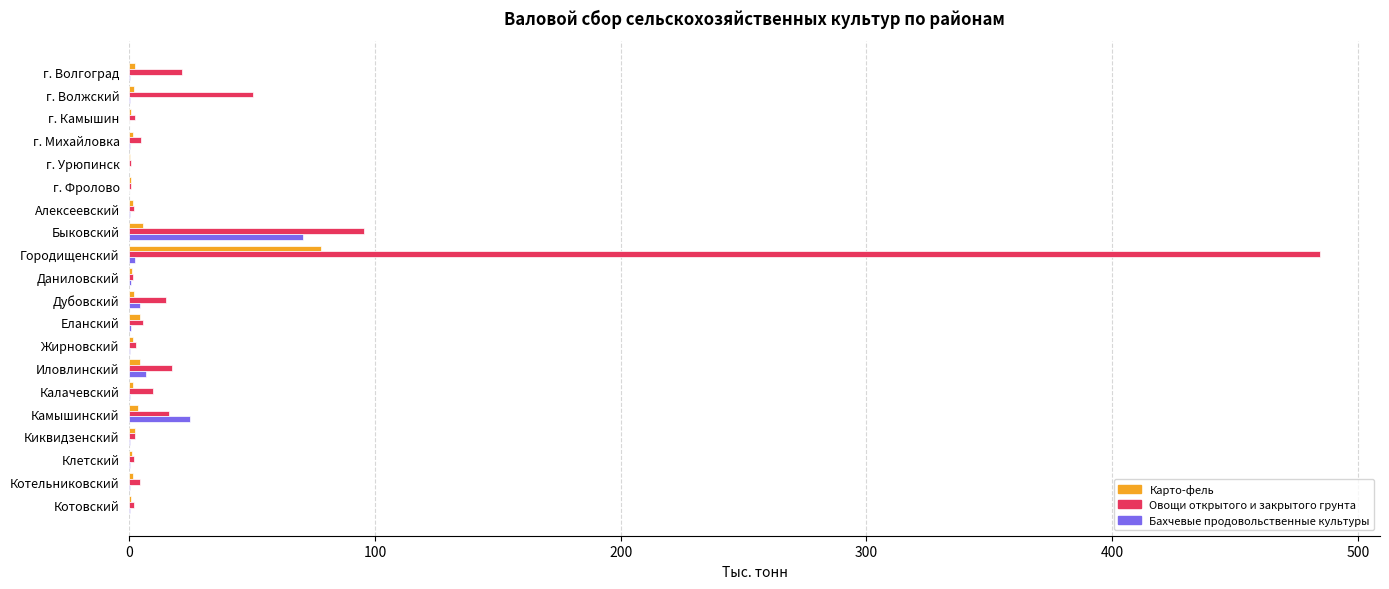

At which category is the sum across all series the highest?

Городищенский